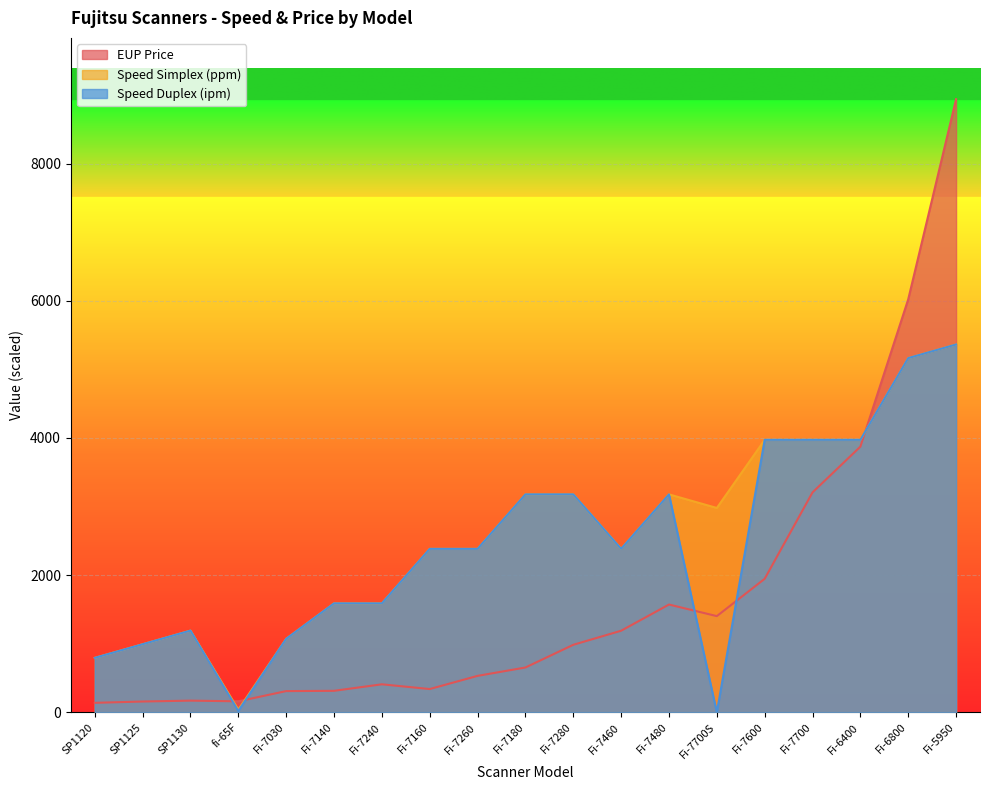

How many lines are shown in the chart?

3